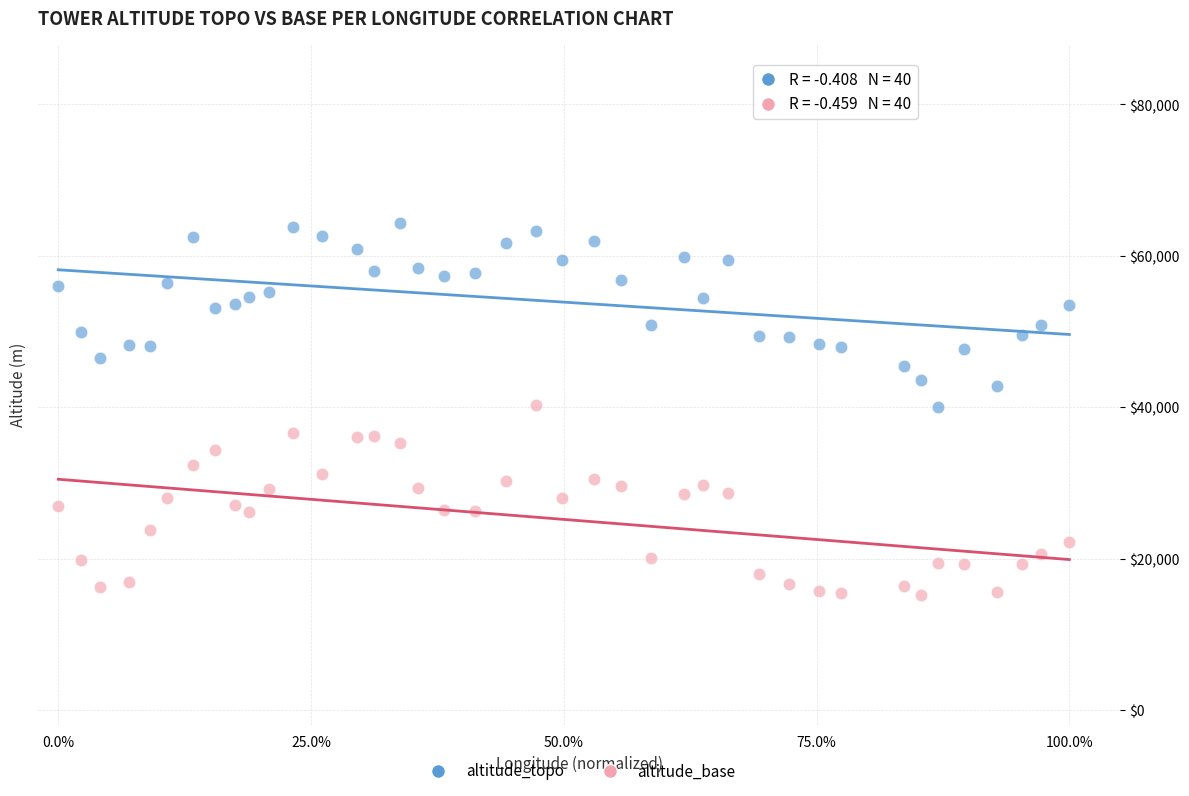

Which series contains the lowest Y value?

altitude_base